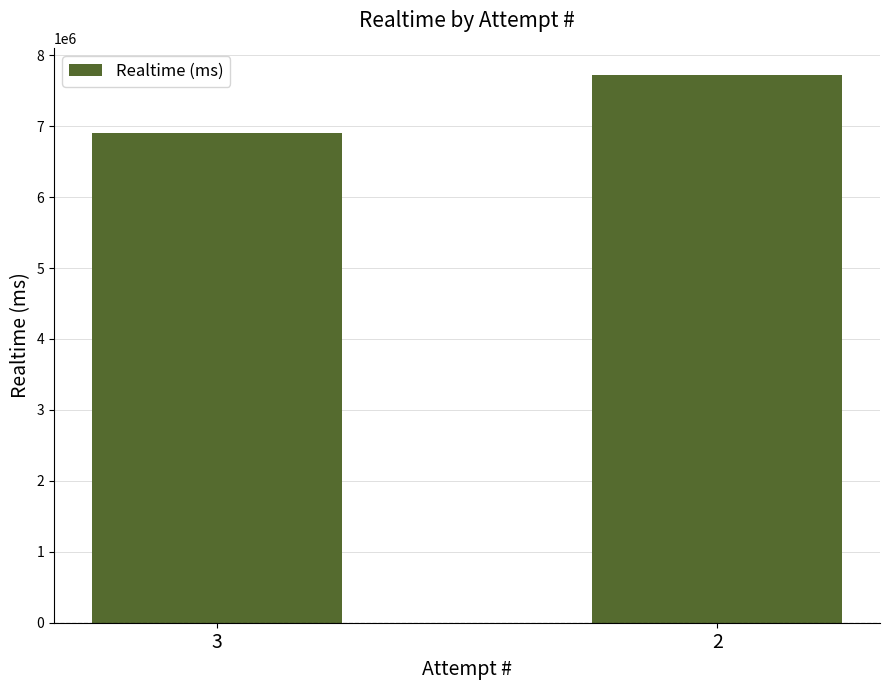

Between 2 and 3, which is larger?

2